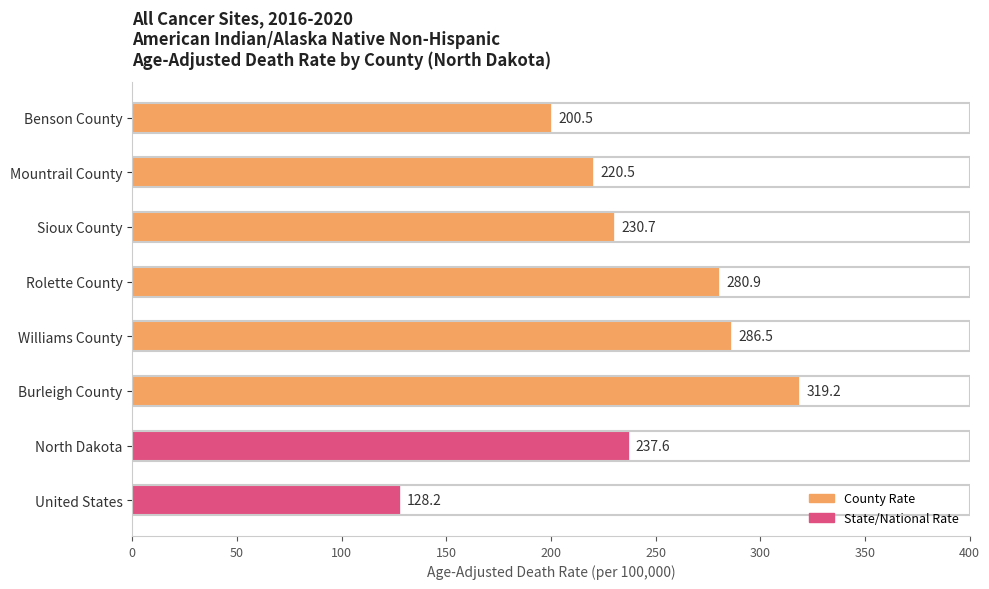

How many bars are there in total?

8